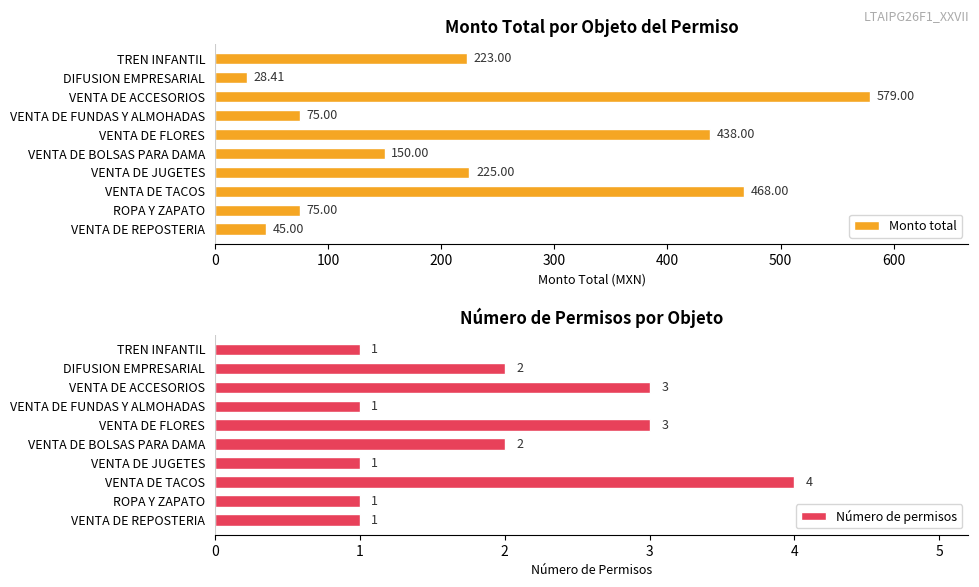

Which category has the lowest value in the Monto total series?

DIFUSION EMPRESARIAL